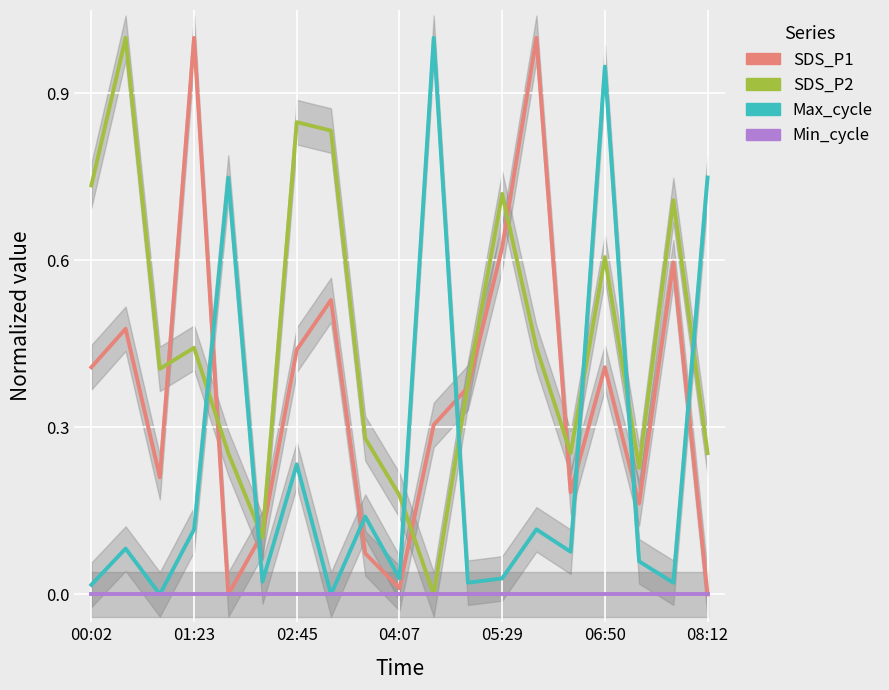

List the labels in order of SDS_P2 value, smallest first.

10, 06:50, 9, 16, 05:29, 14, 18, 8, 11, 02:45, 04:07, 13, 15, 17, 12, 00:02, 7, 08:12, 01:23